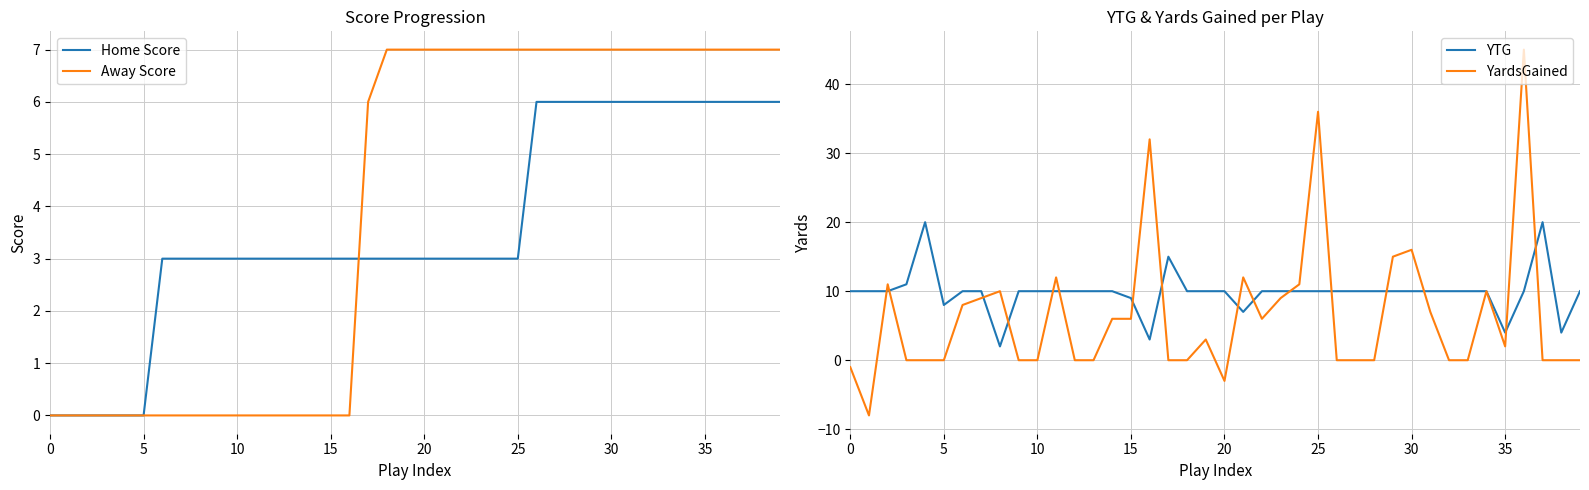

Where is YardsGained nearest to the value 18?

30